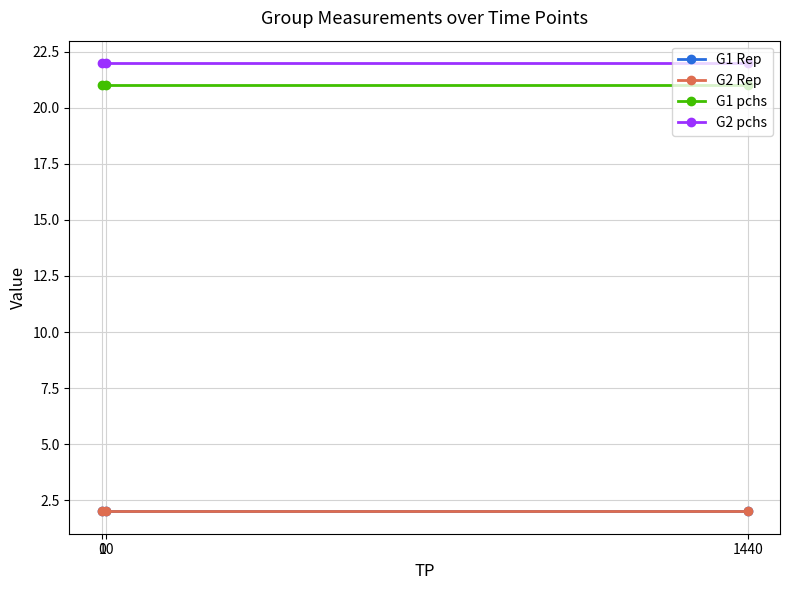

Is this an area chart (filled region under the line)?

No